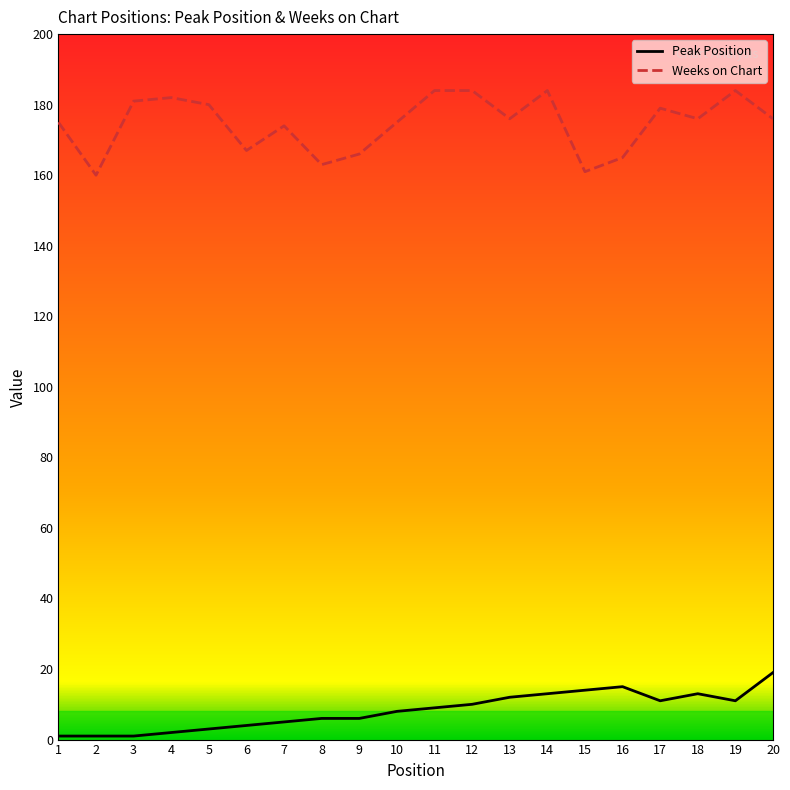

Rank the series by their average value, from lowest to highest.

Peak Position, Weeks on Chart